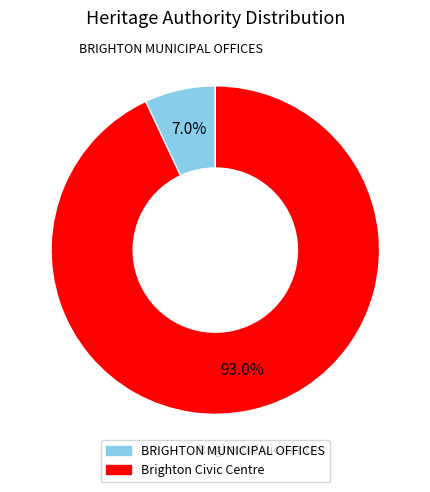

To the nearest percent, what percentage of the pie is Brighton Civic Centre?

93%